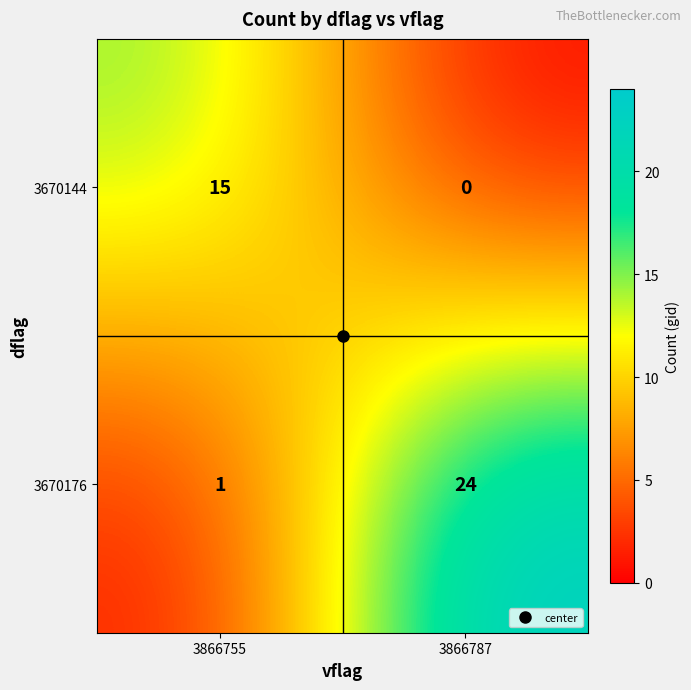

Which series has the largest total across all categories?

3670176